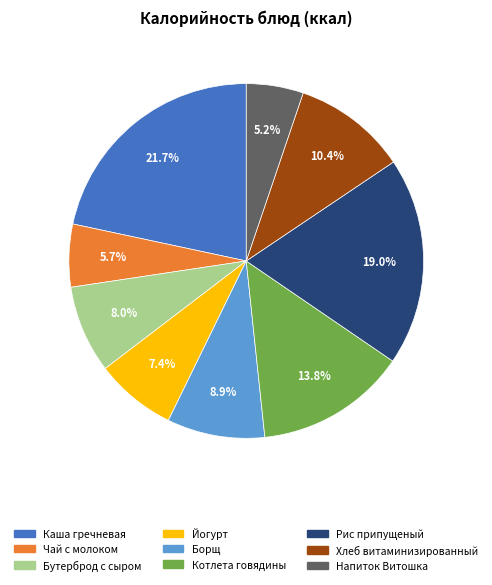

What percentage is the Рис припущеный slice, to the nearest percent?

19%